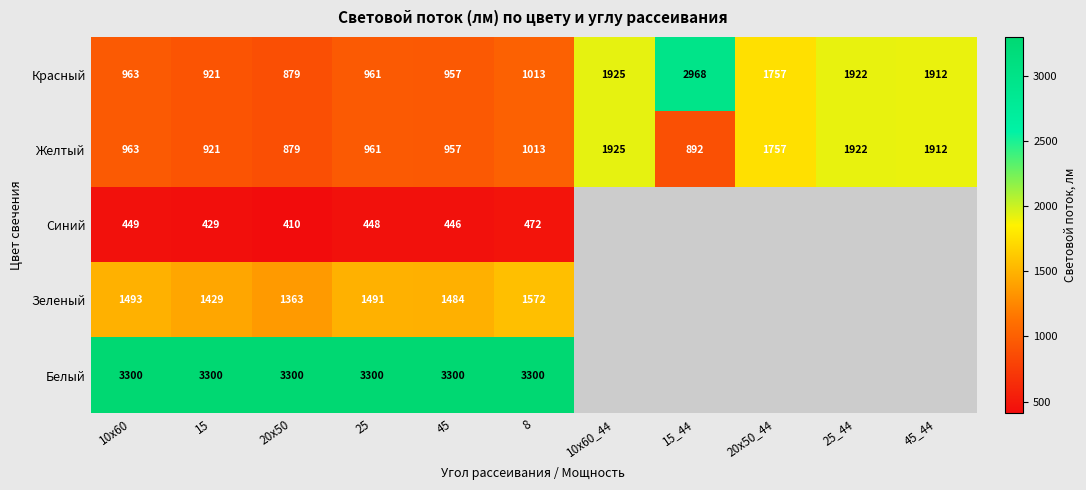

What is the sum of all Красный values?

16178